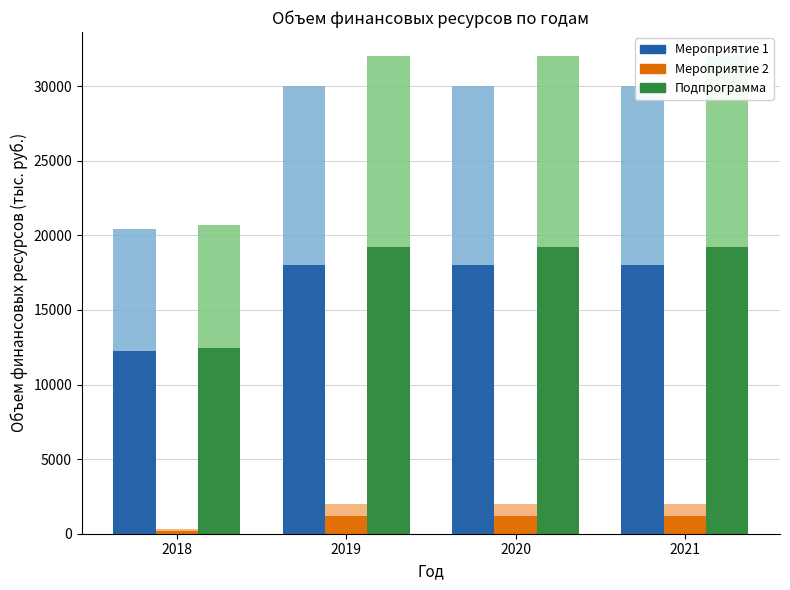

Rank the categories by Подпрограмма value from lowest to highest.

2018, 2019, 2020, 2021